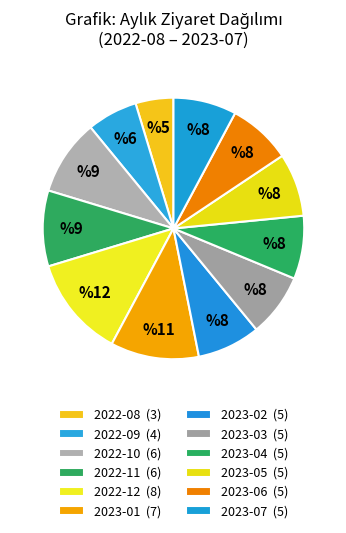

Does 2023-03 represent more than half of the total?

No